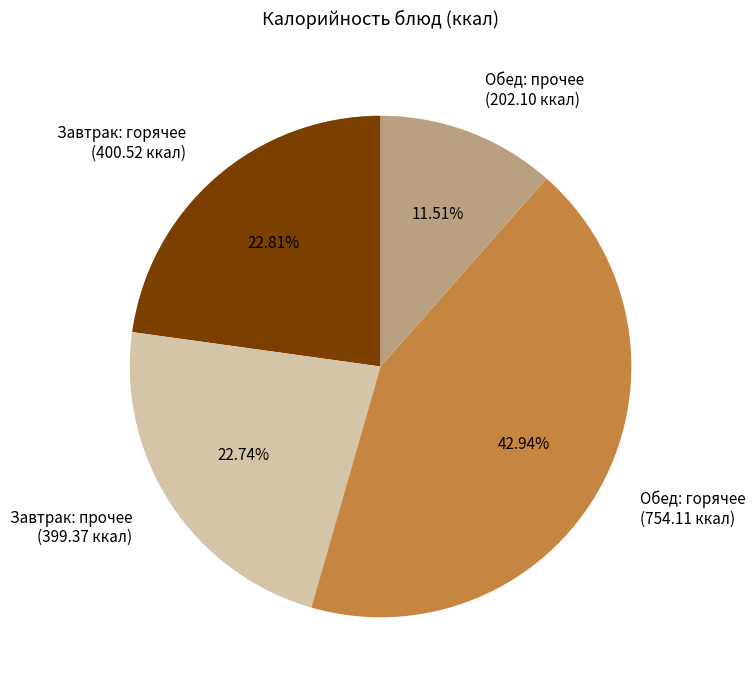

Approximately how many times larger is the value at Обед: горячее (754.11 ккал) compared to Обед: прочее (202.10 ккал)?

3.7